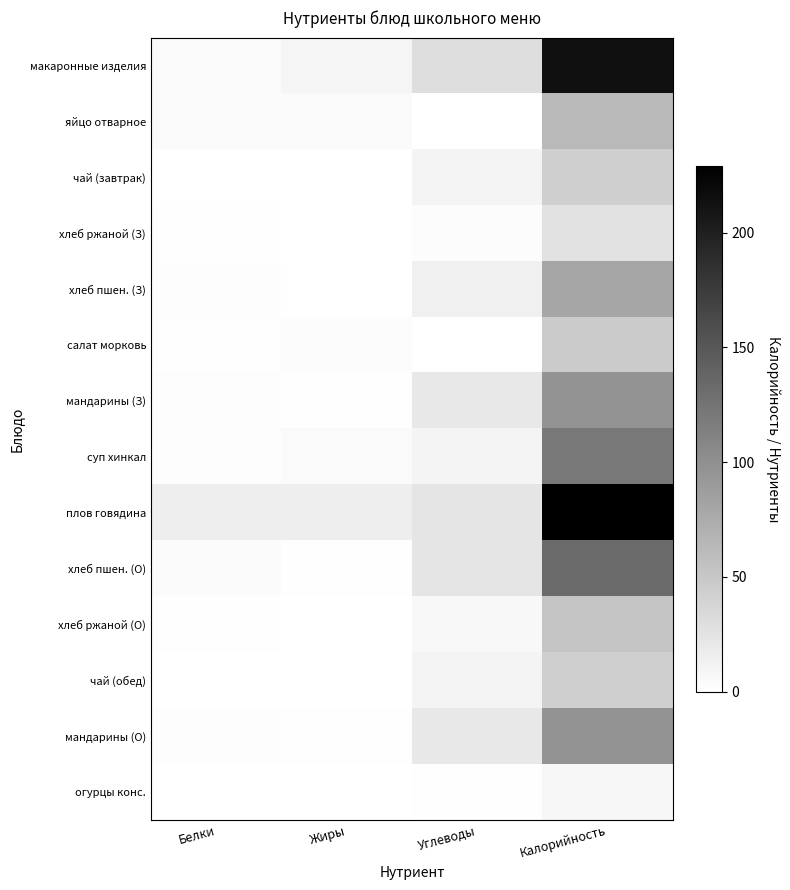

How many data points does each series have?

4